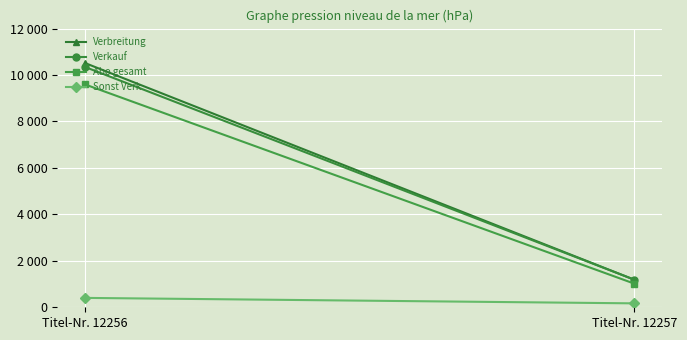

Which series changed the most between Titel-Nr. 12256 and Titel-Nr. 12257?

Verbreitung